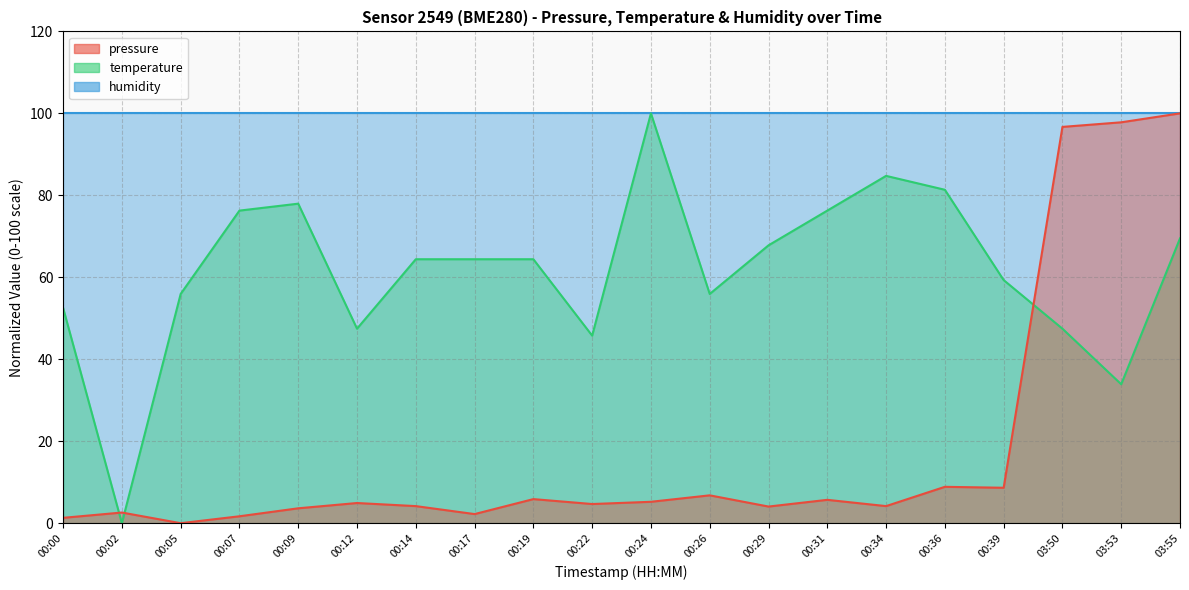

What is the difference between the highest and lowest values at 00:22?

95.3